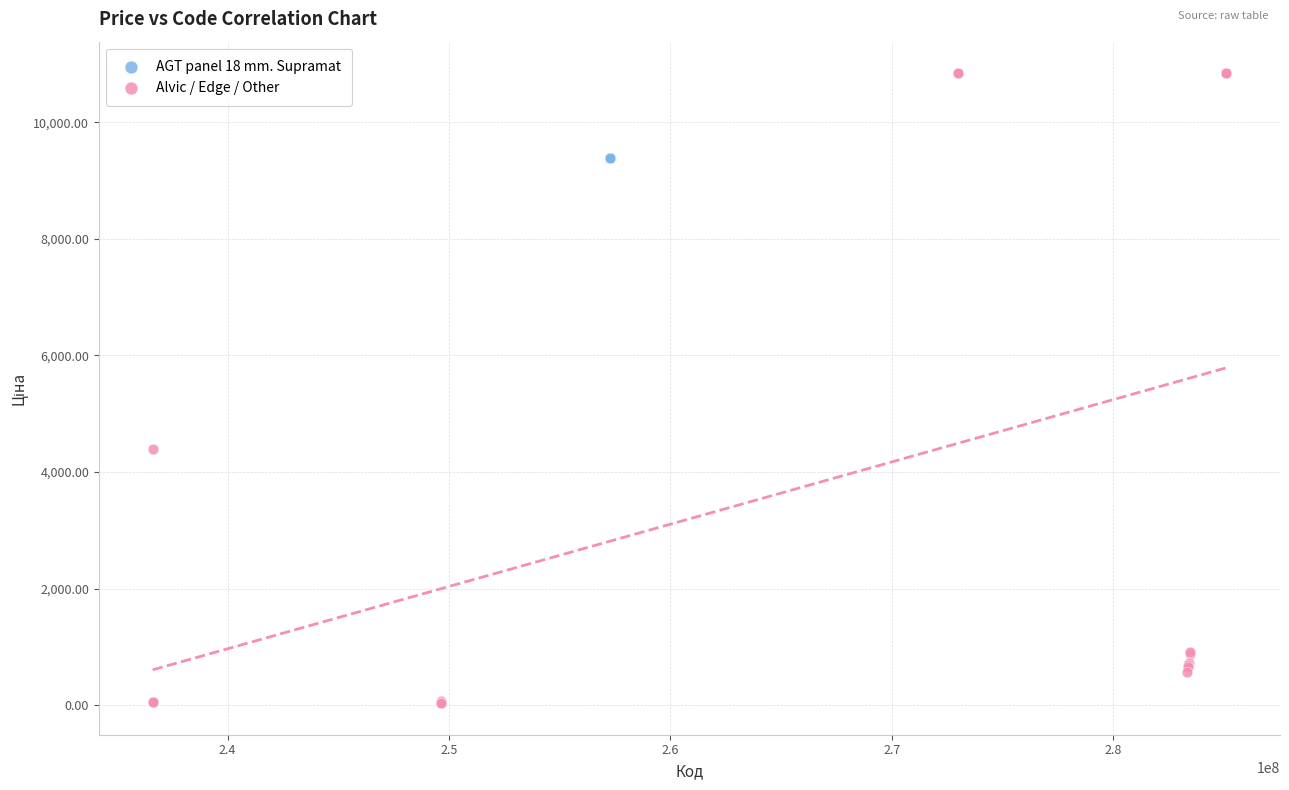

Which series reaches the maximum Y coordinate?

Alvic / Edge / Other